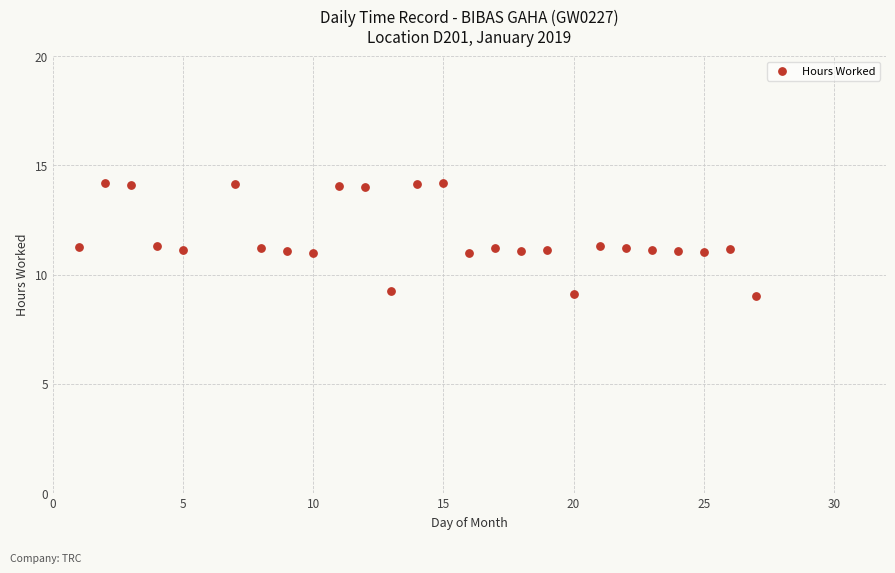

What is the range of Y values (max minus min)?

5.2